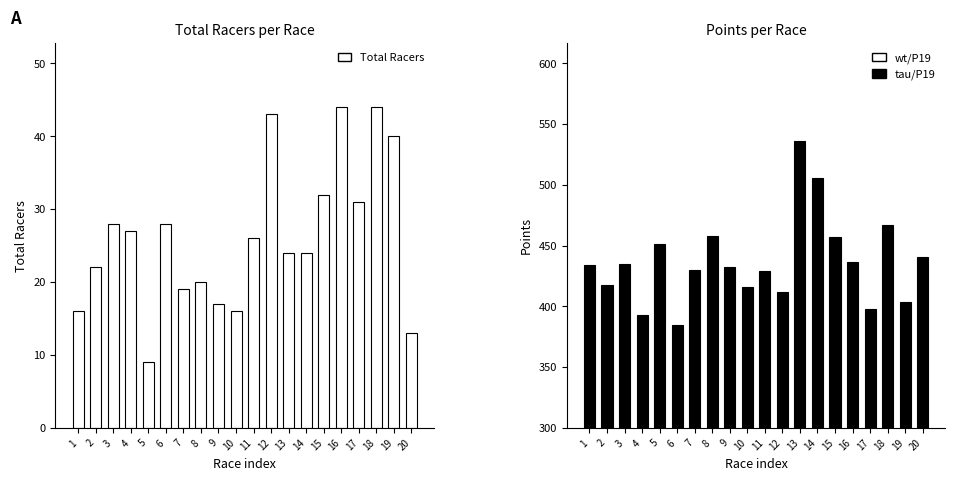

At how many categories does at least one series exceed 364?

20